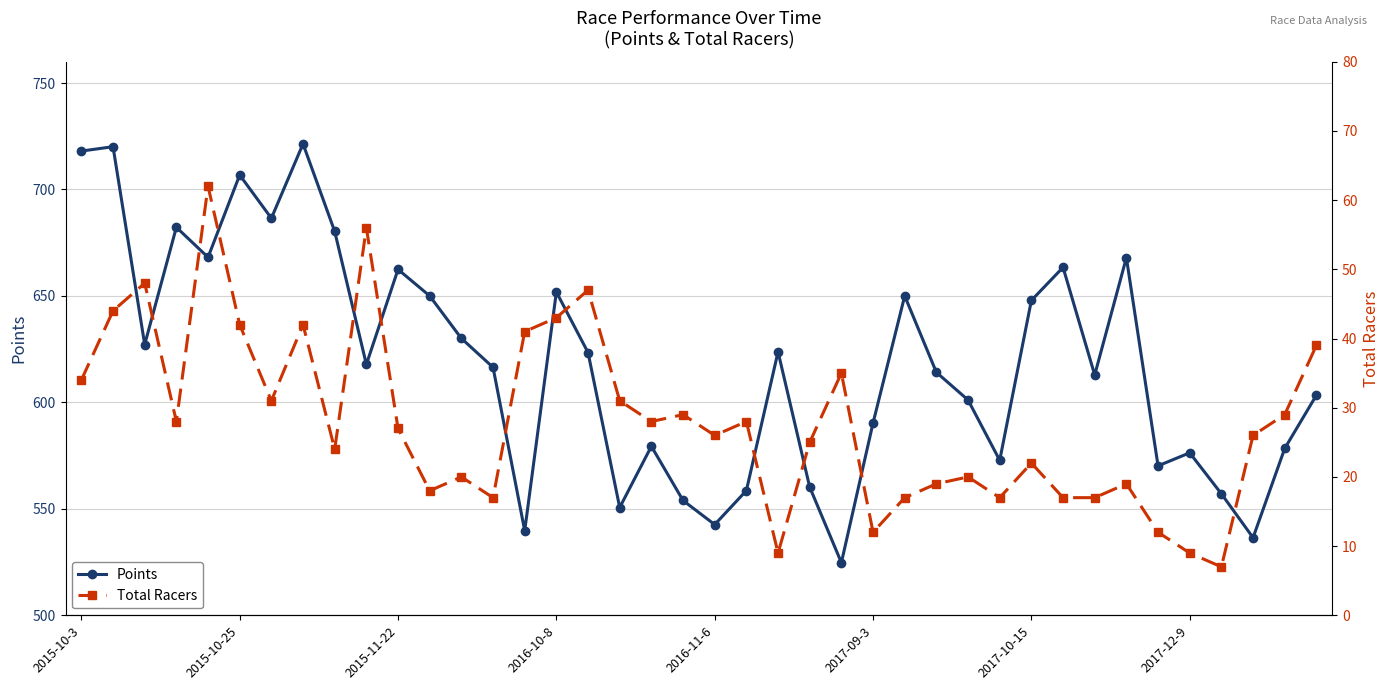

True or false: Points has a value of 576.3 at 2017-12-9.

True